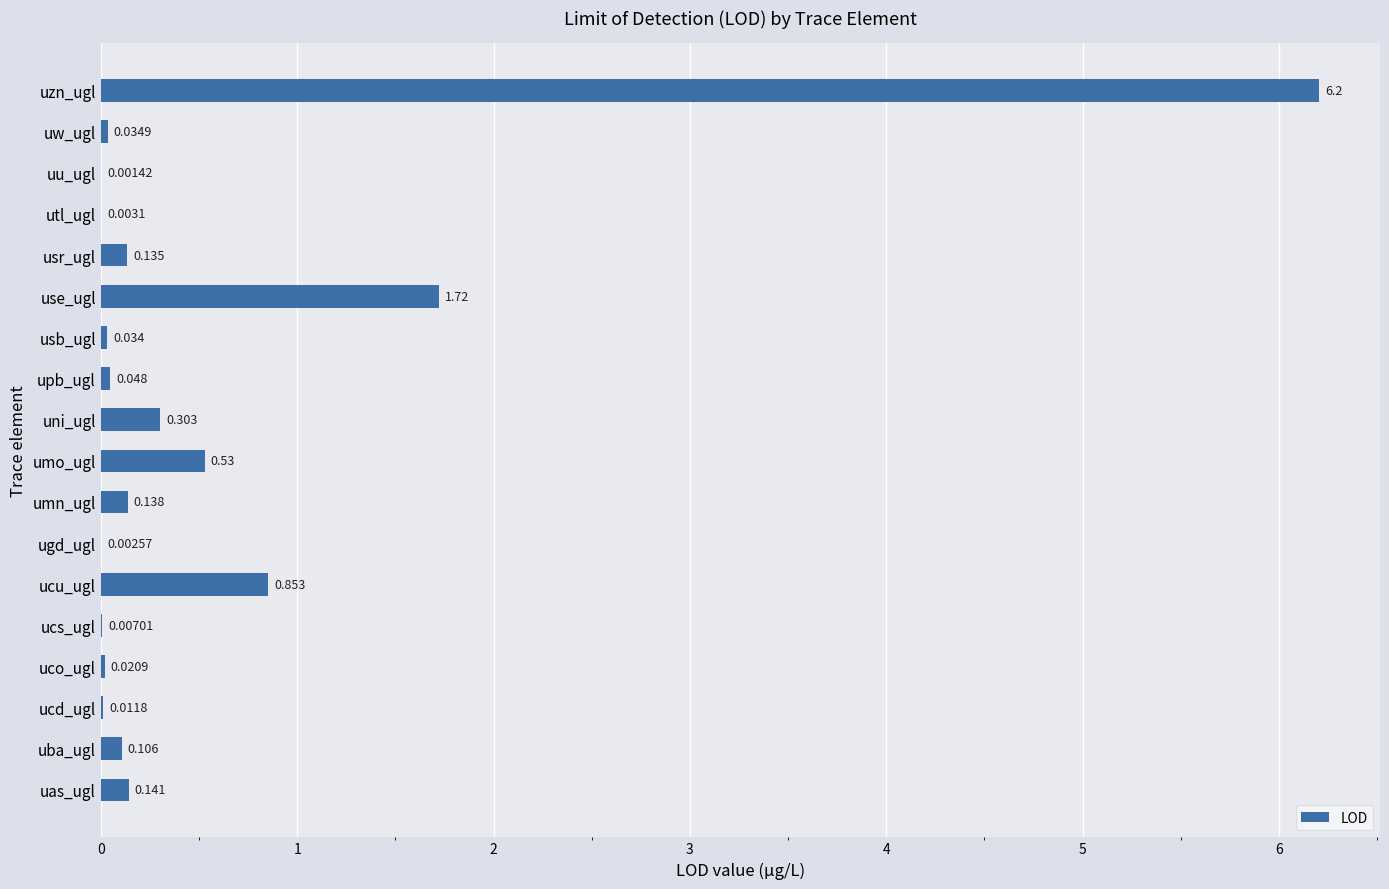

What is the maximum value shown in the chart?

6.2